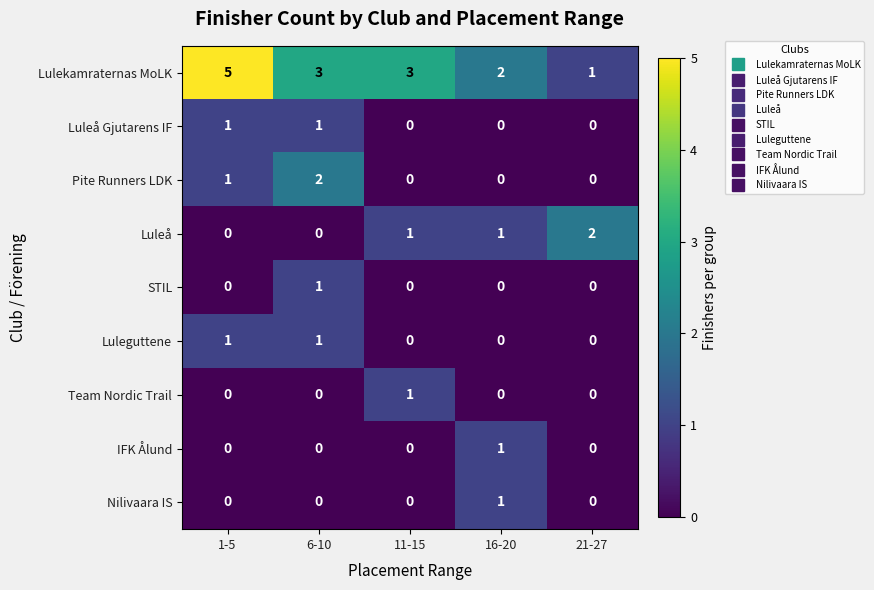

True or false: Pite Runners LDK has a value of 0 at 21-27.

True